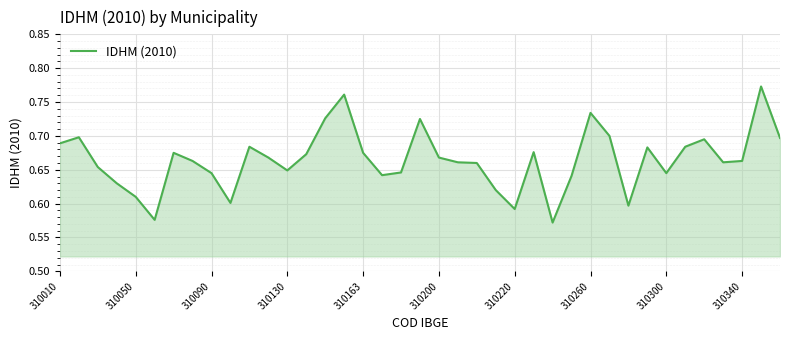

List the labels in order of value, largest first.

37, 15, 28, 14, 19, 29, 310050, 38, 34, 310010, 10, 33, 31, 25, 310220, 16, 13, 11, 20, 310260, 36, 21, 35, 22, 310090, 12, 18, 310300, 32, 17, 27, 310130, 23, 310163, 310340, 30, 24, 310200, 26